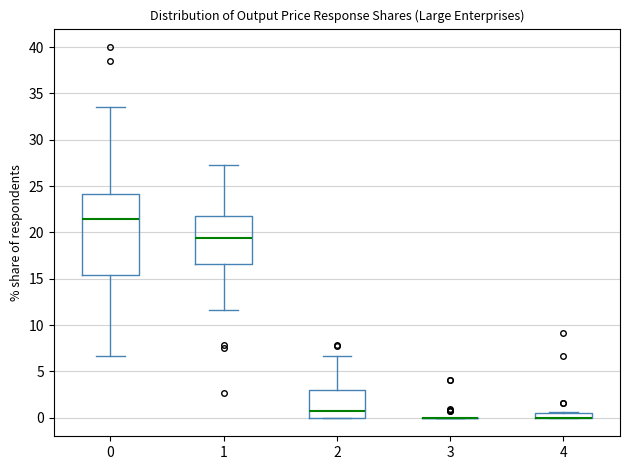

Comparing the boxes themselves (not the whiskers), which one is the tallest?

0